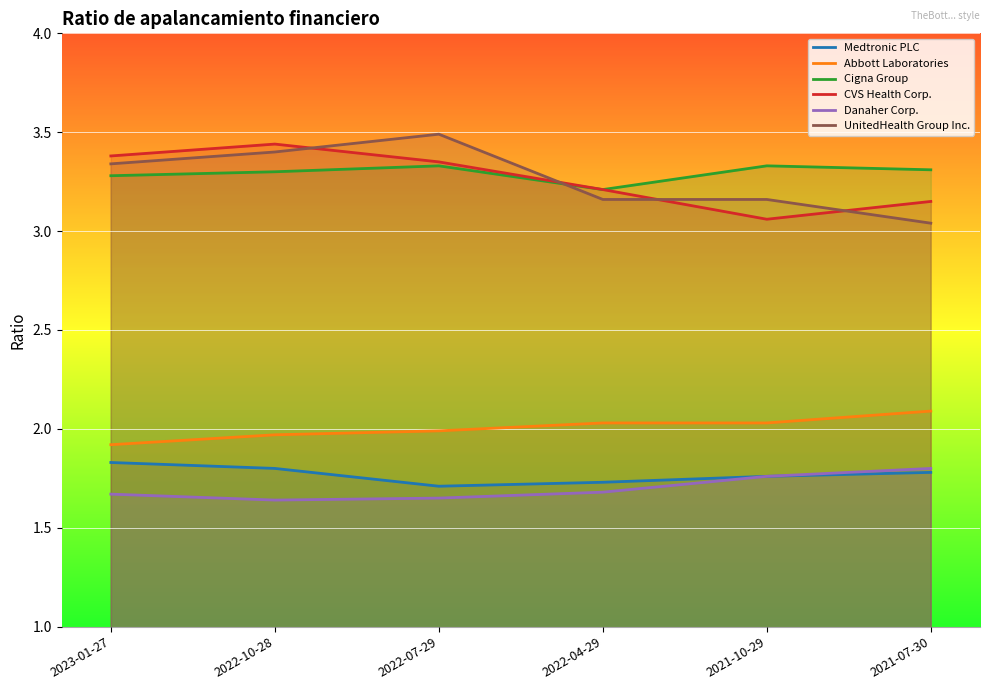

What is the highest value of the Danaher Corp. series?

1.8